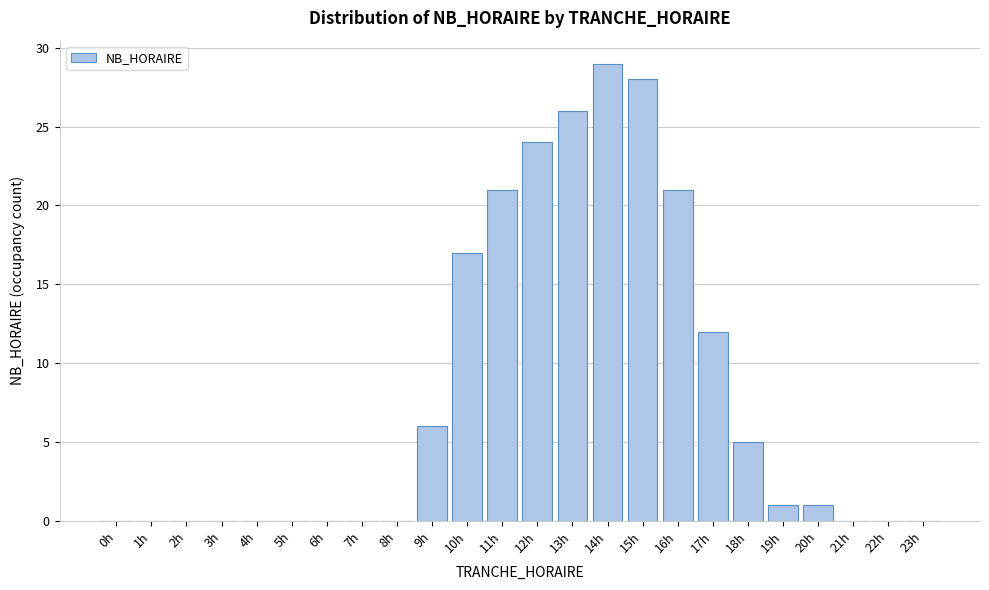

Reading left to right, transcribe all the data shown in this chart.

0h=0	1h=0	2h=0	3h=0	4h=0	5h=0	6h=0	7h=0	8h=0	9h=6	10h=17	11h=21	12h=24	13h=26	14h=29	15h=28	16h=21	17h=12	18h=5	19h=1	20h=1	21h=0	22h=0	23h=0